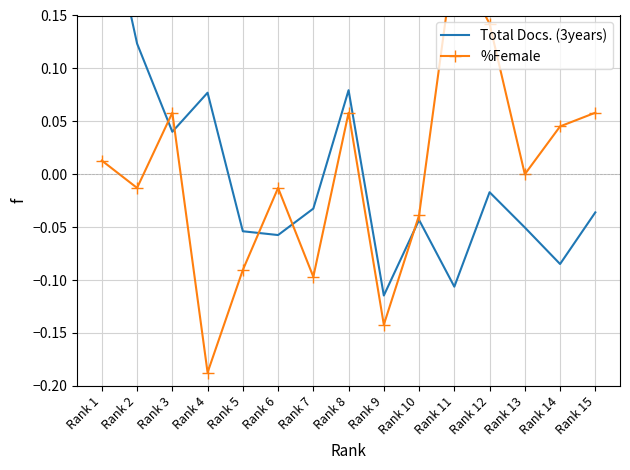

How many data points in %Female are less than 0?

7